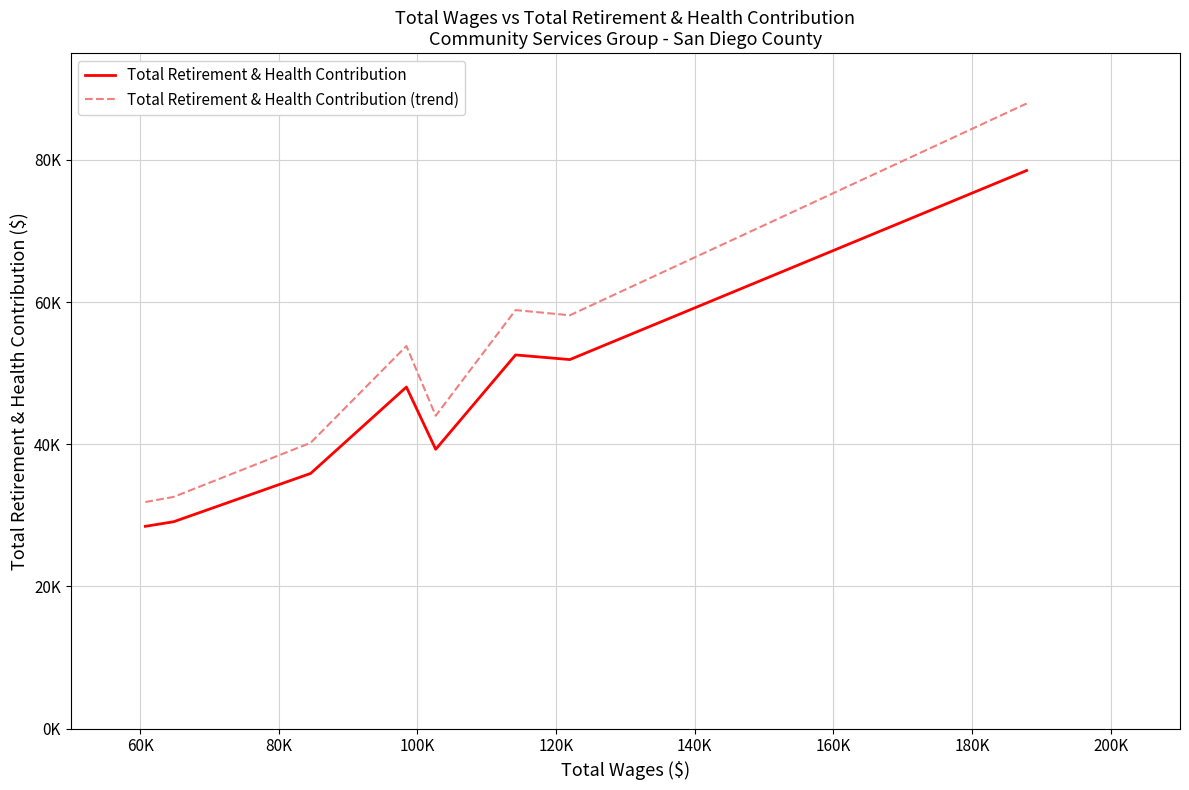

Is this an area chart (filled region under the line)?

No